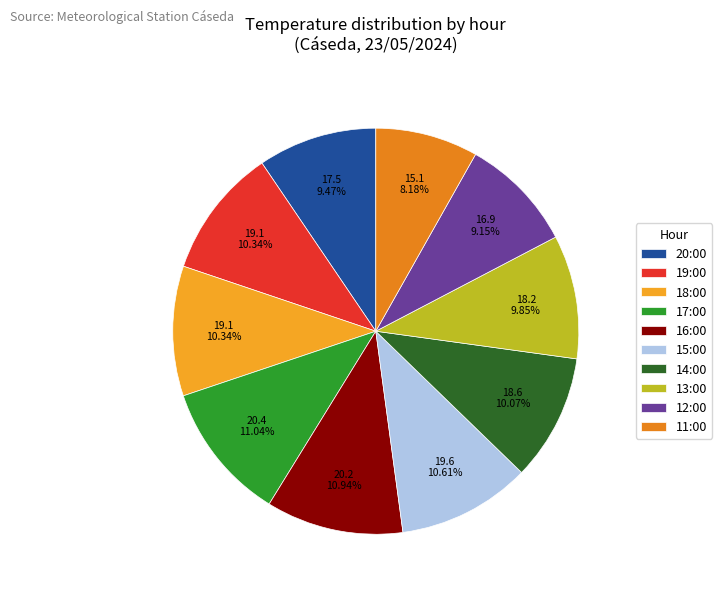

What percentage is the 16:00 slice, to the nearest percent?

11%